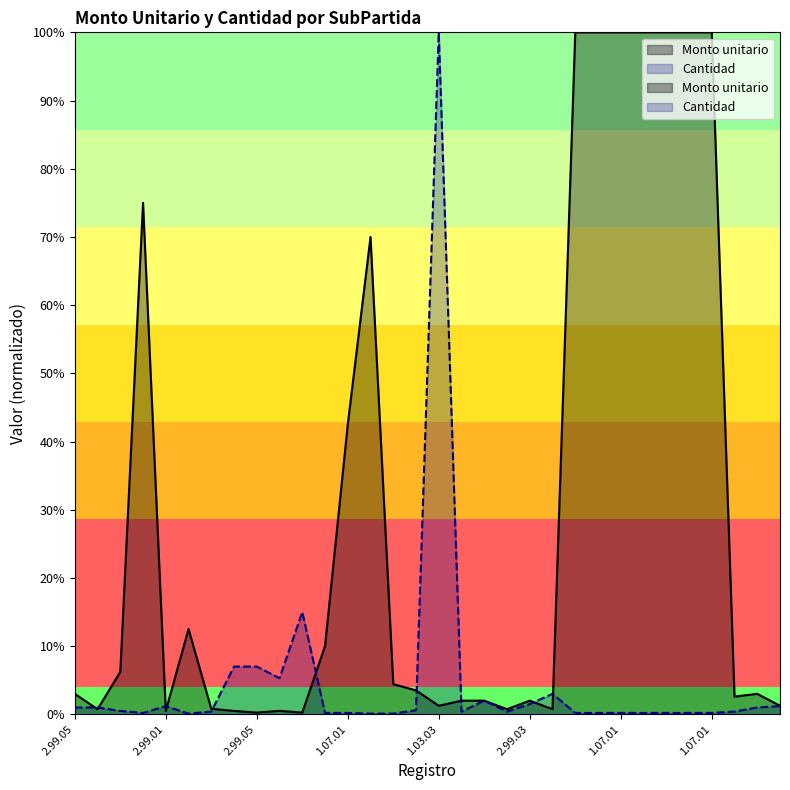

At which category does Monto unitario total reach its first local valley?

2.01.02